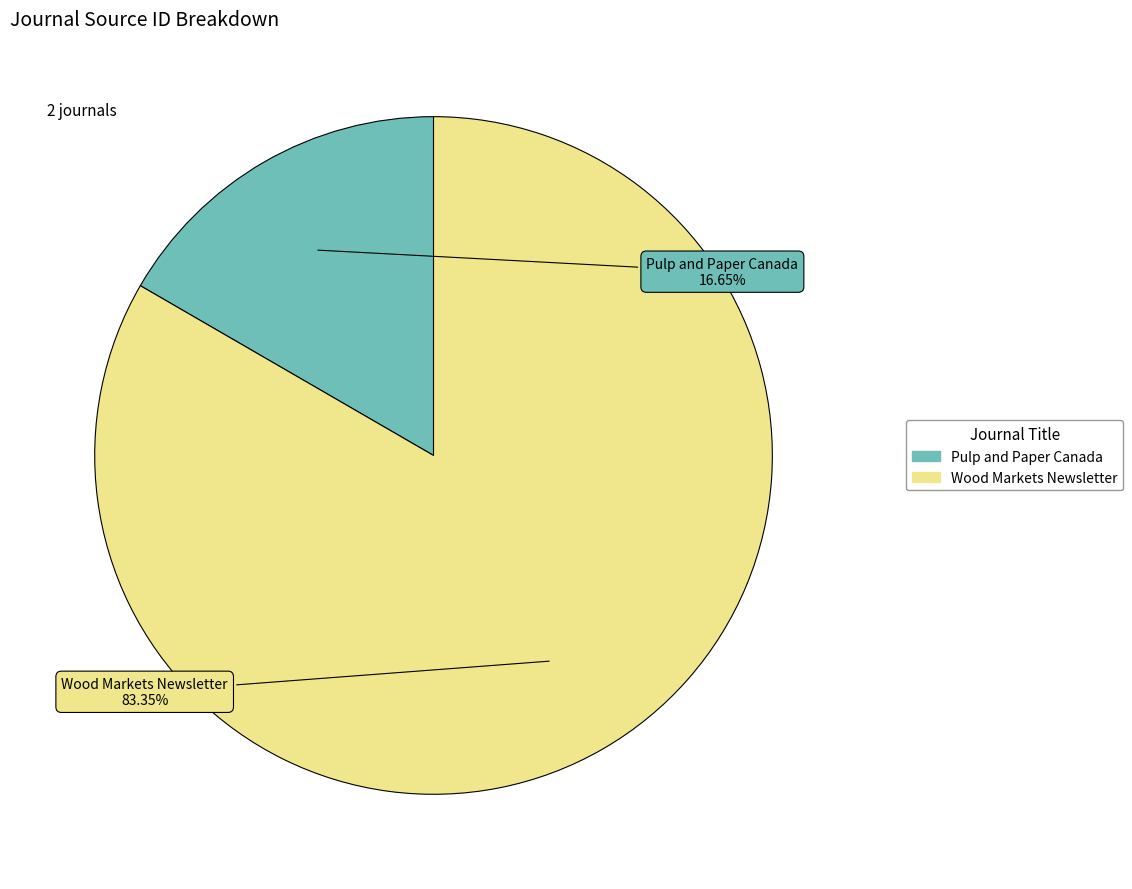

How many segments does this pie chart have?

2